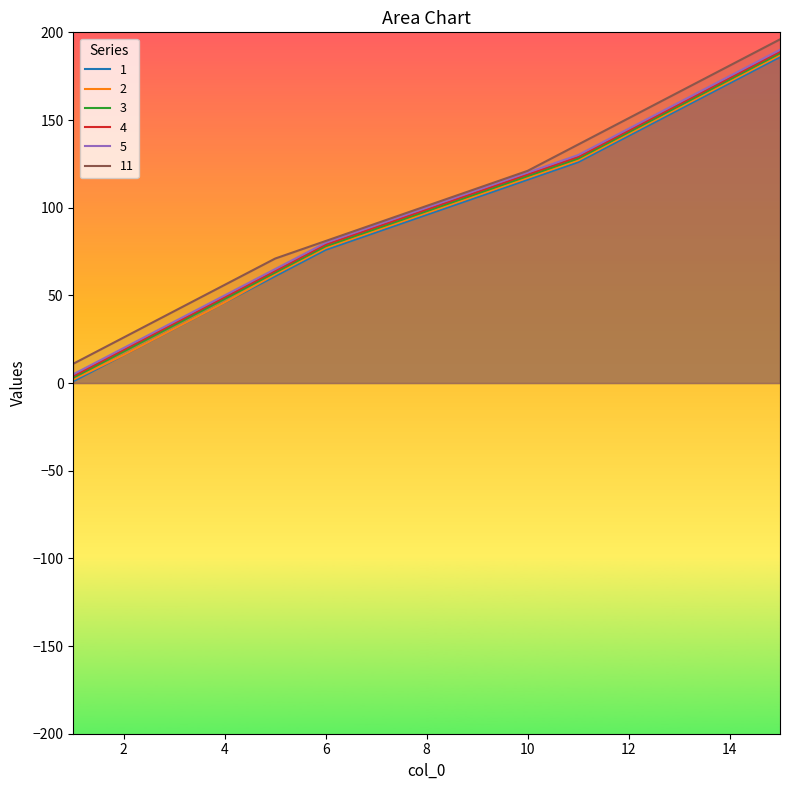

Which series changed the most between 2 and 9?

2